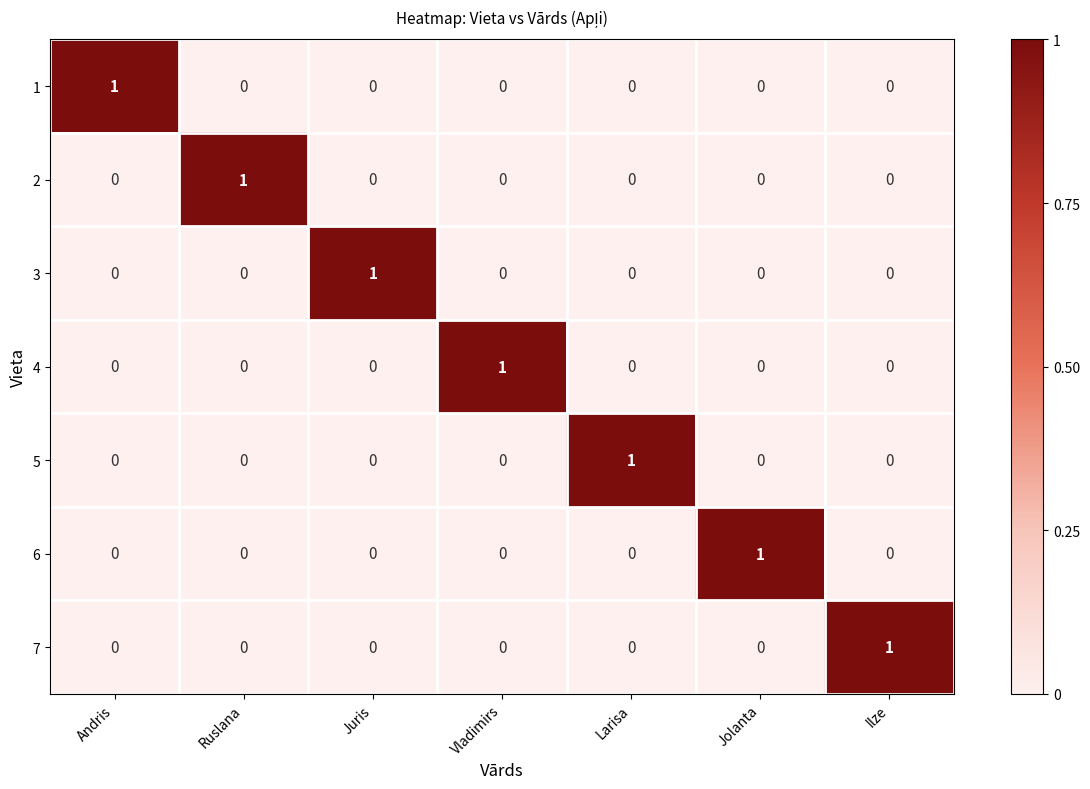

What is the spread (max minus min) of values at Ilze?

1